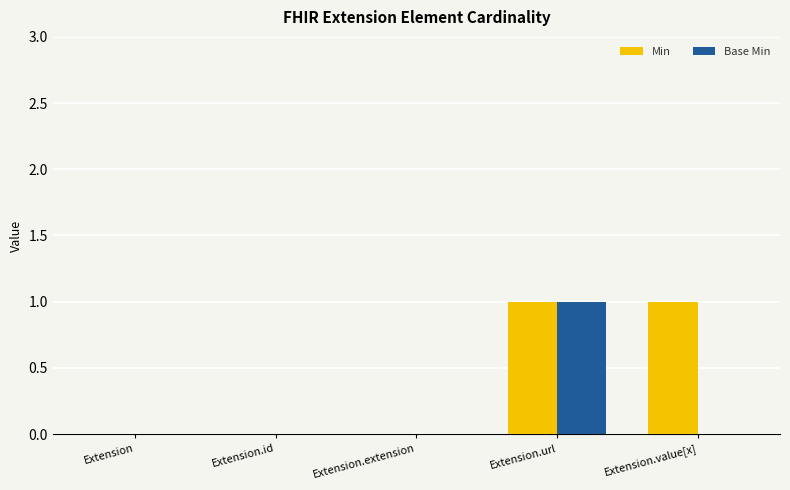

The value of Min at Extension.id is 0. True or false?

True